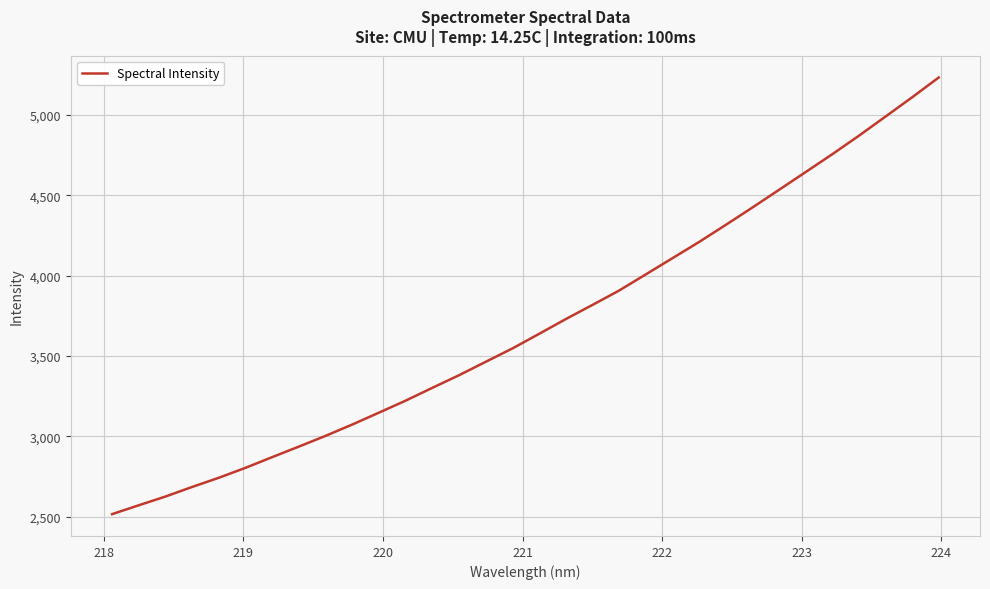

How many lines are shown in the chart?

1